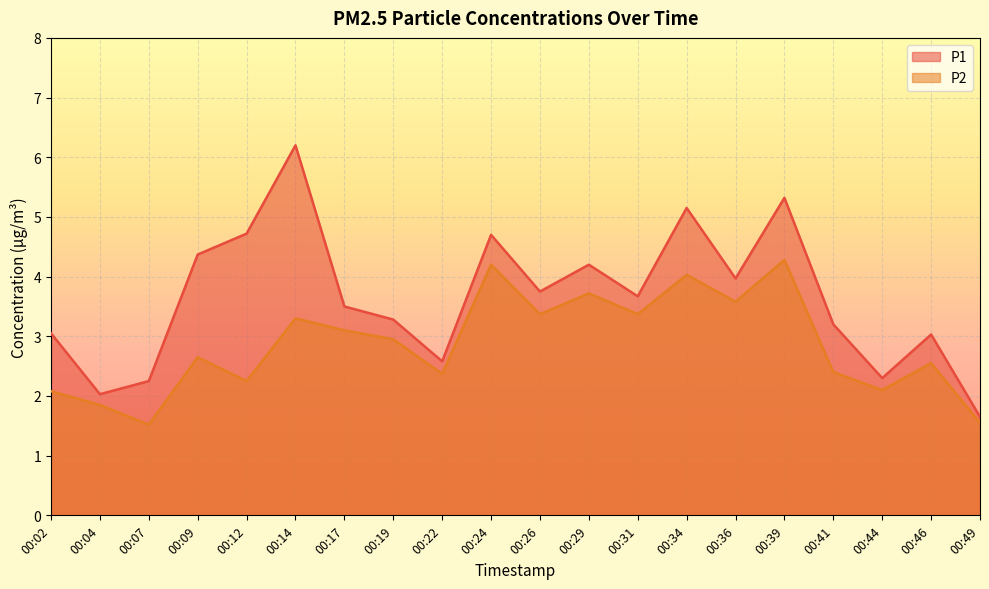

At which label does P2 reach its peak?

00:39